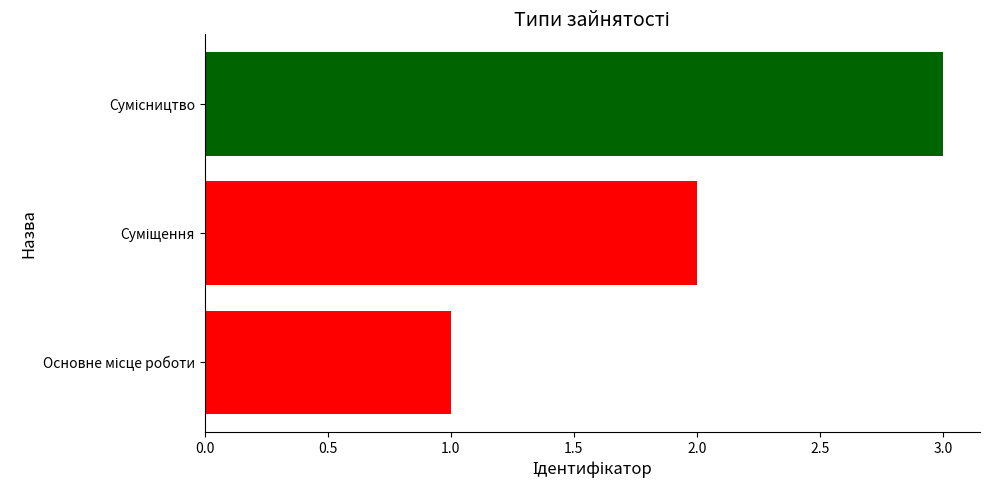

What is the minimum value shown in the chart?

1